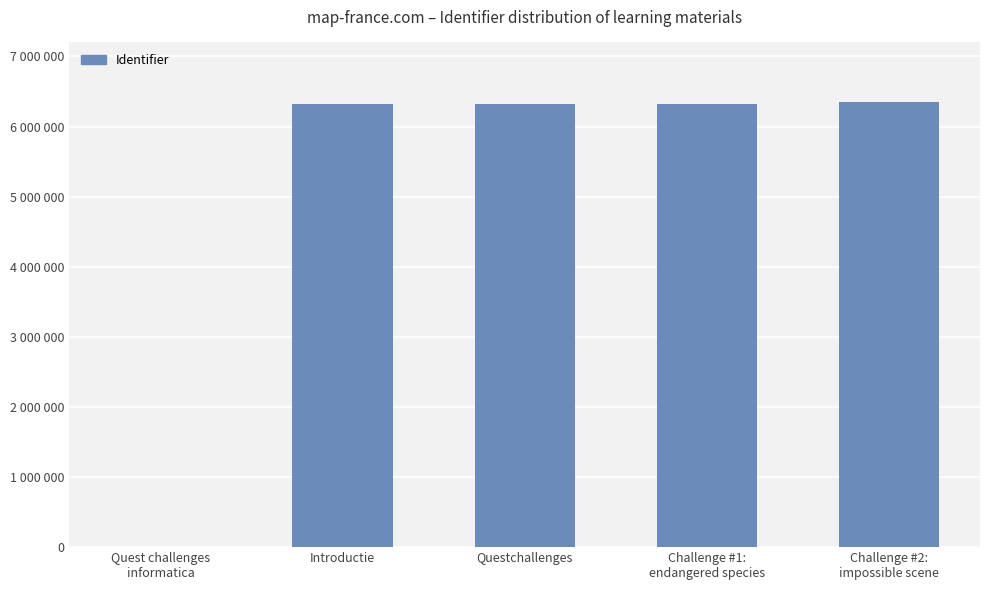

The chart shows a value of 3381257 at Questchallenges. True or false?

False